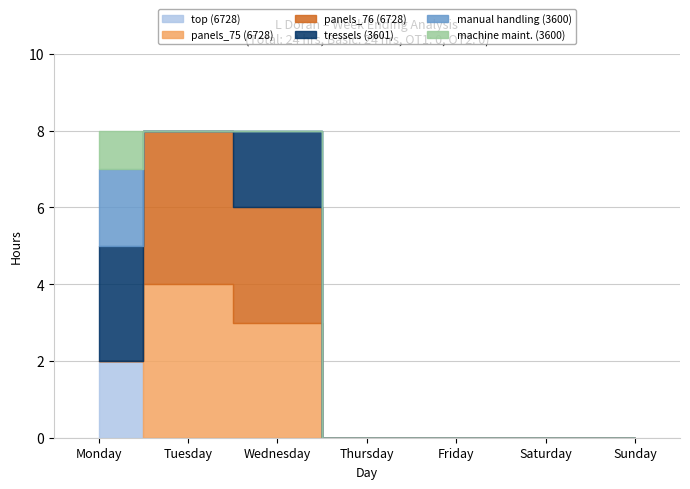

Does the chart have visible grid lines?

Yes